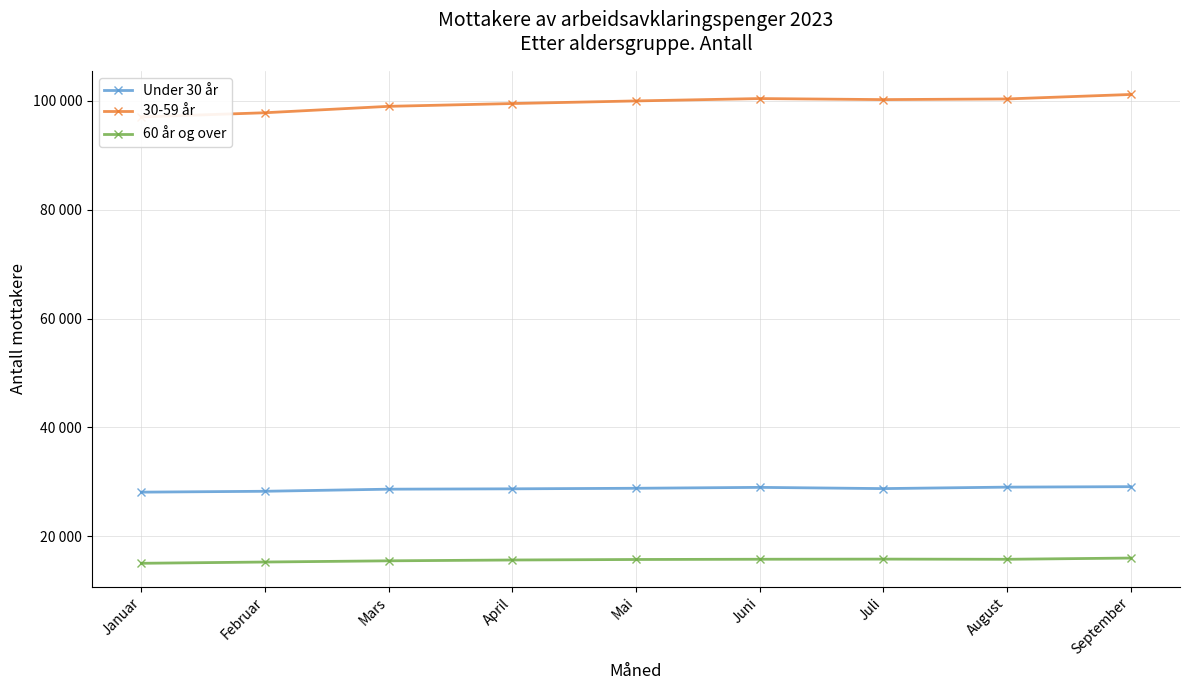

What is the spread (max minus min) of values at Mars?

83451